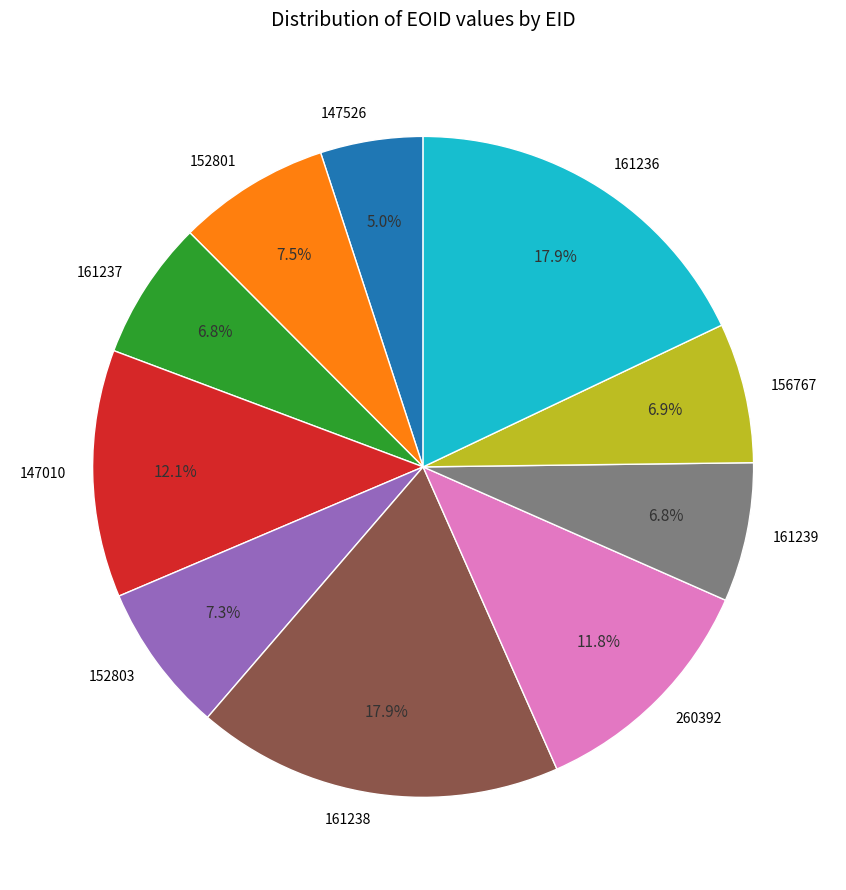

What is the smallest slice in the pie chart?

147526